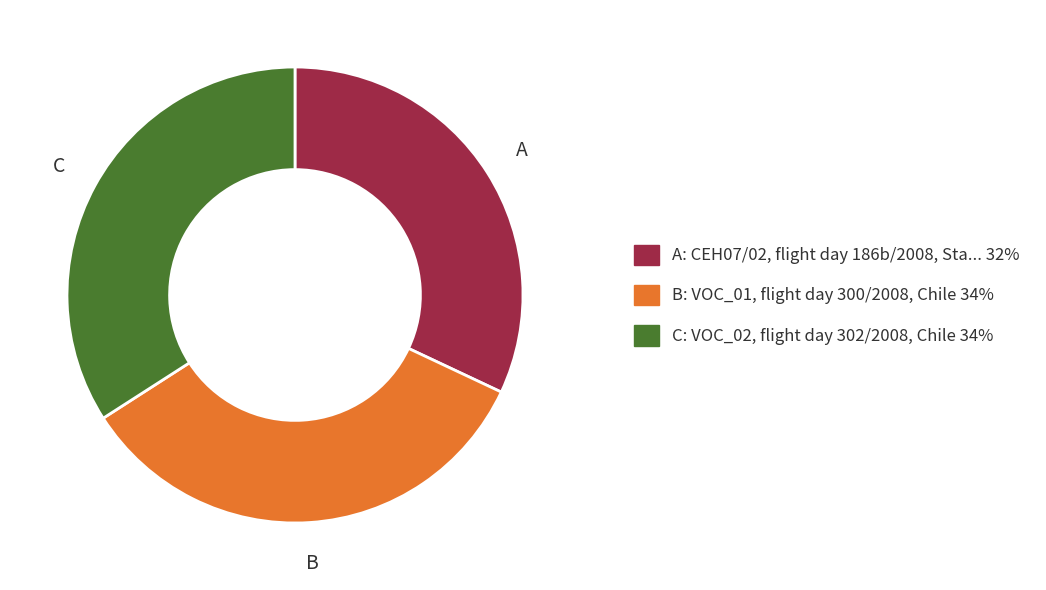

Is there a majority slice in this chart?

No